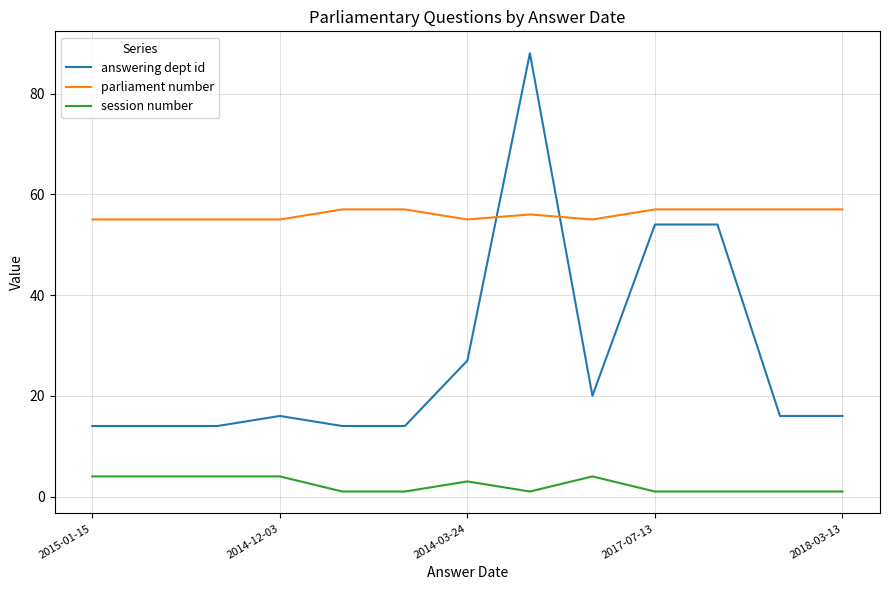

How many lines are shown in the chart?

3